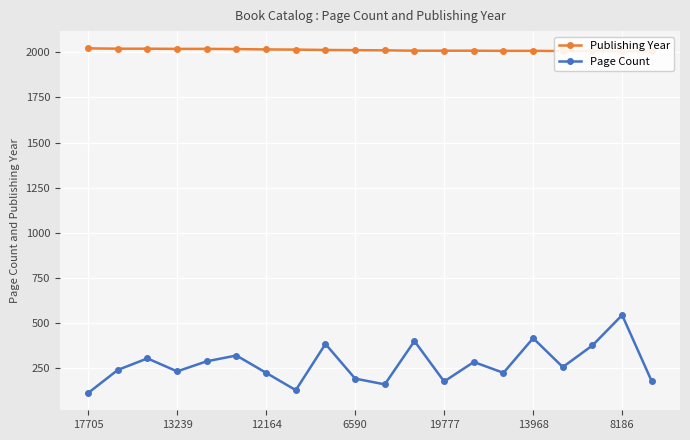

The Page Count series shows 219 at 10. True or false?

False